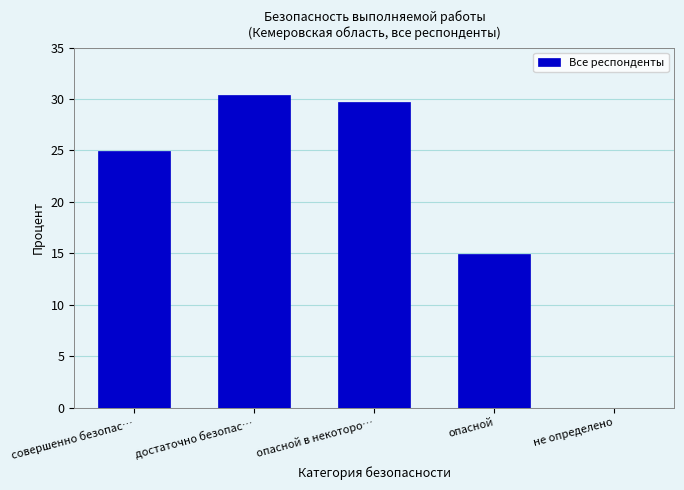

Reading left to right, transcribe all the data shown in this chart.

совершенно безопас…=25.0	достаточно безопас…=30.4	опасной в некоторо…=29.7	опасной=14.9	не определено=0.0